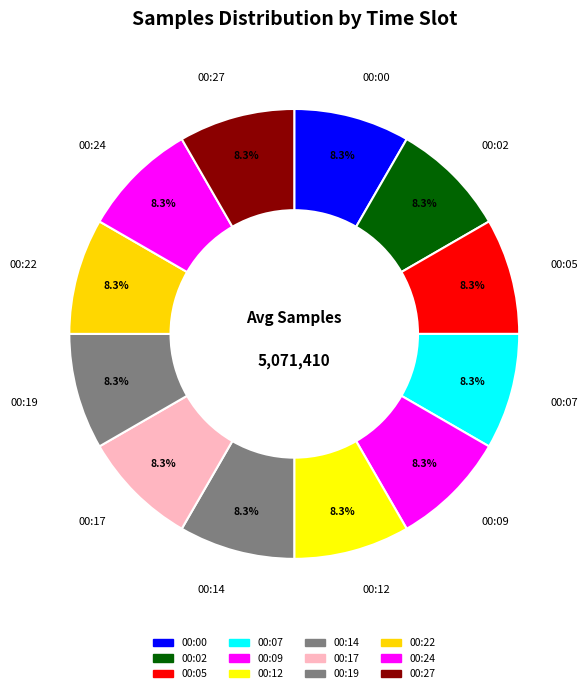

Combined, do 00:14 and 00:02 account for over 50%?

No